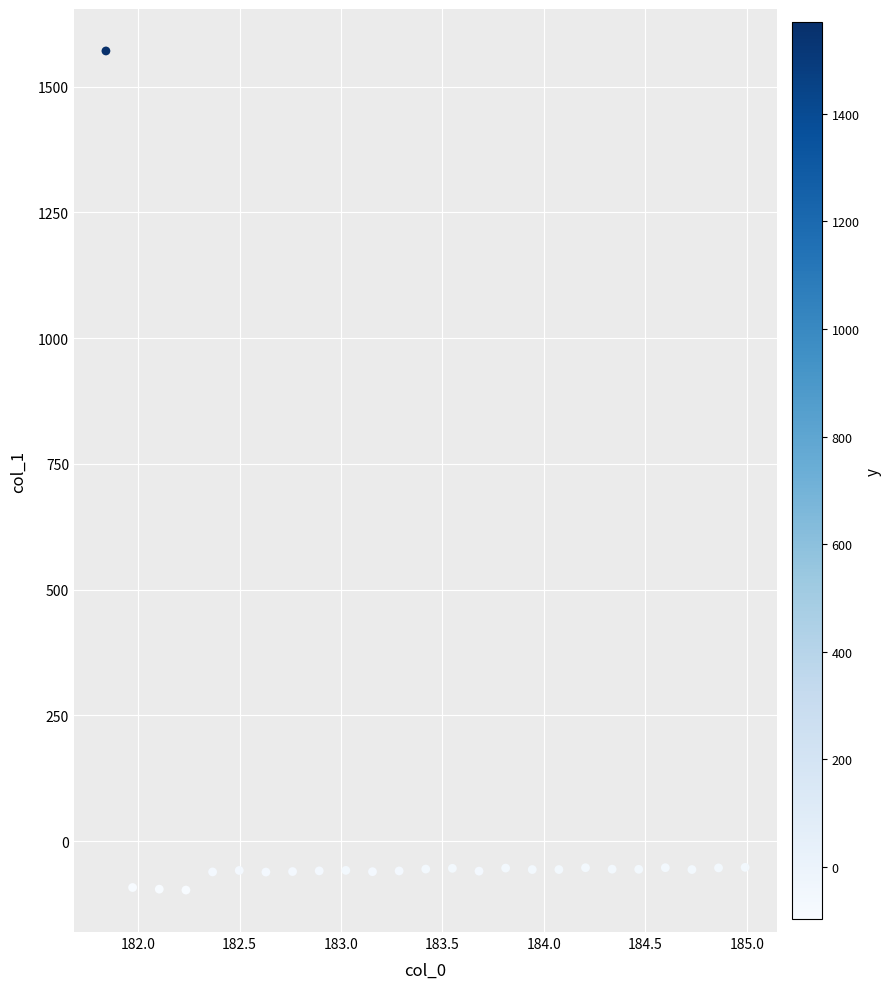

What is the range of Y values (max minus min)?

1668.4